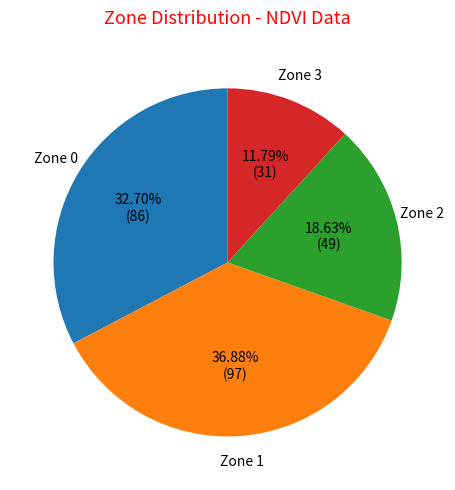

Between Zone 1 and Zone 0, which is larger?

Zone 1